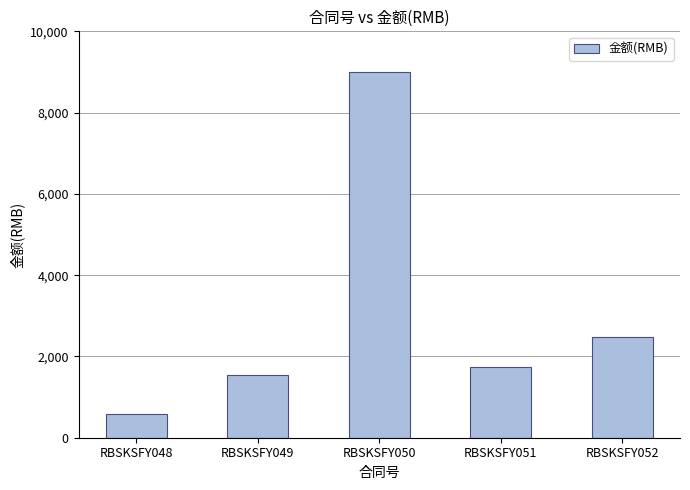

Rank the categories by value from lowest to highest.

RBSKSFY048, RBSKSFY049, RBSKSFY051, RBSKSFY052, RBSKSFY050